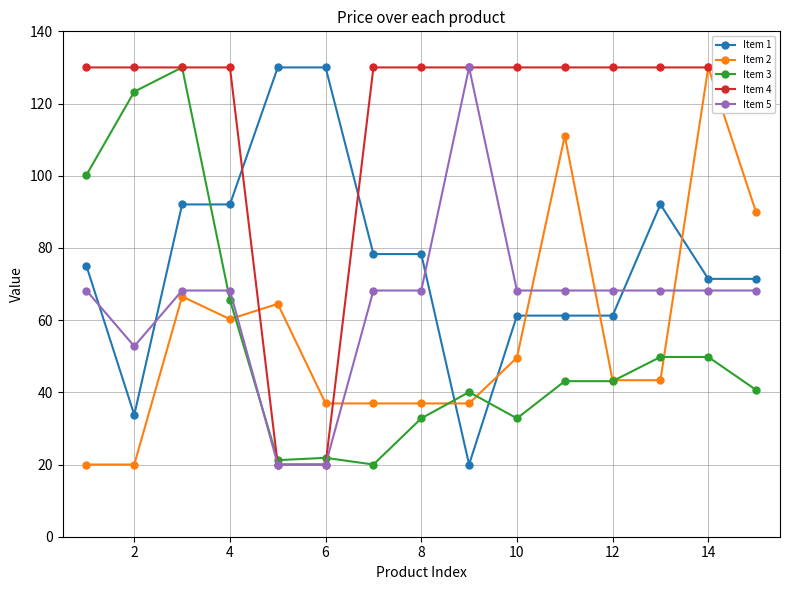

True or false: Item 3 has a value of 8.3 at 12.

False